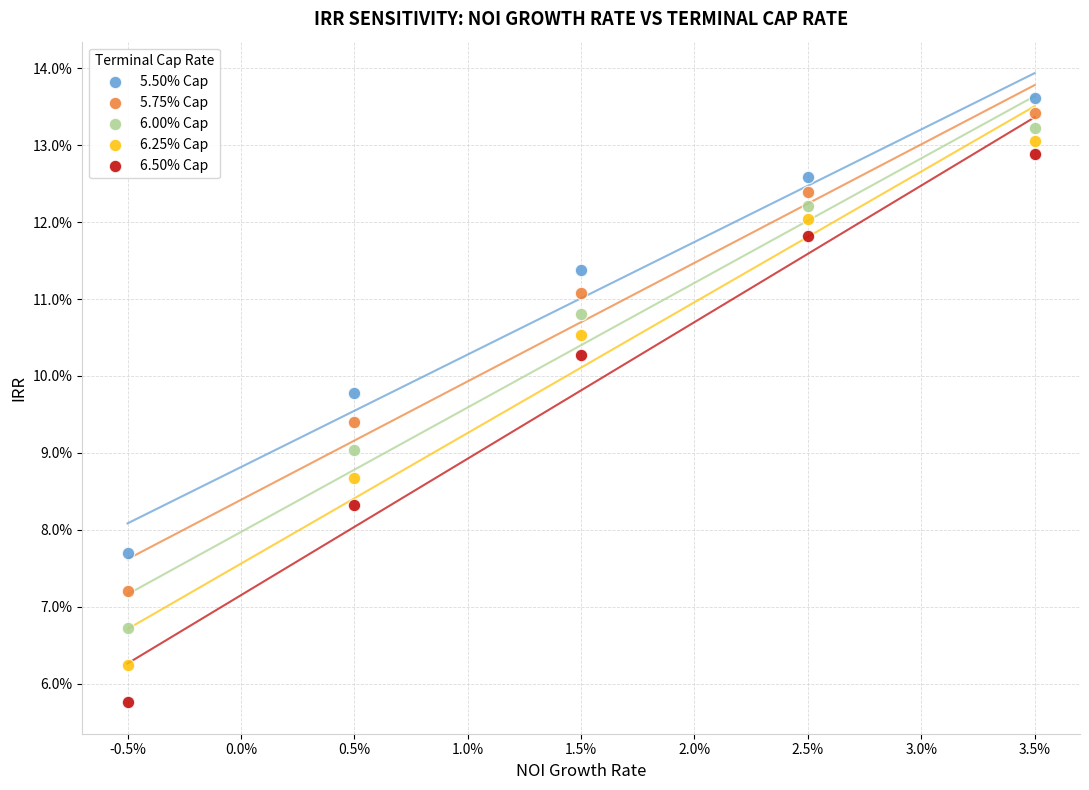

Which series reaches the maximum Y coordinate?

5.50% Cap